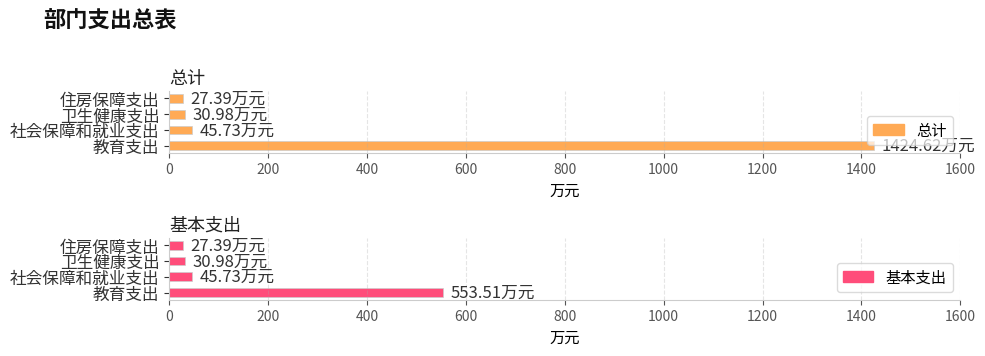

Are the bars grouped side by side (vs. stacked)?

Yes